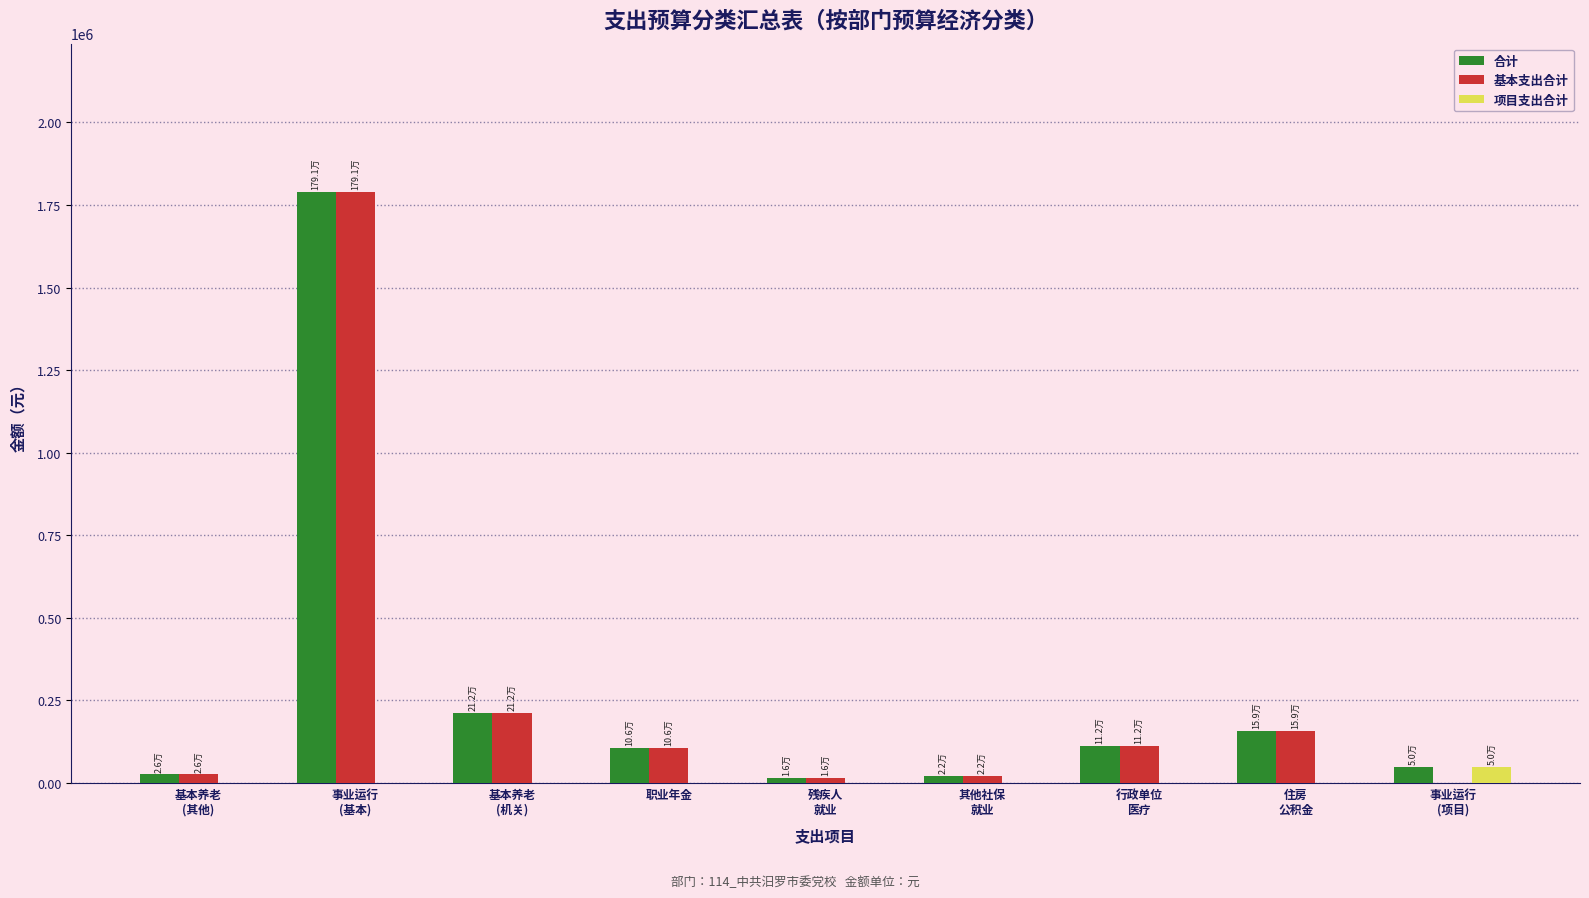

What is the highest value of the 项目支出合计 series?

50000.0